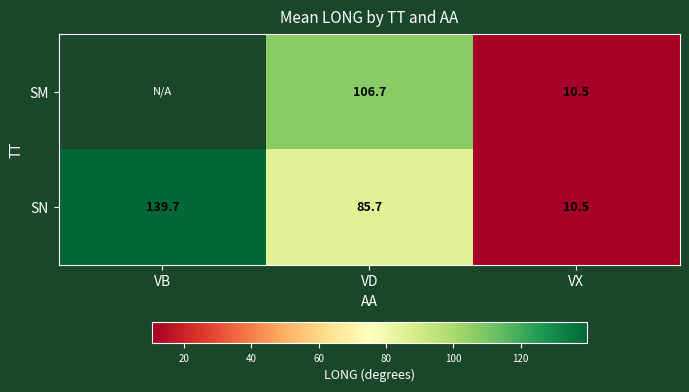

How many data points in SN are less than 85?

1